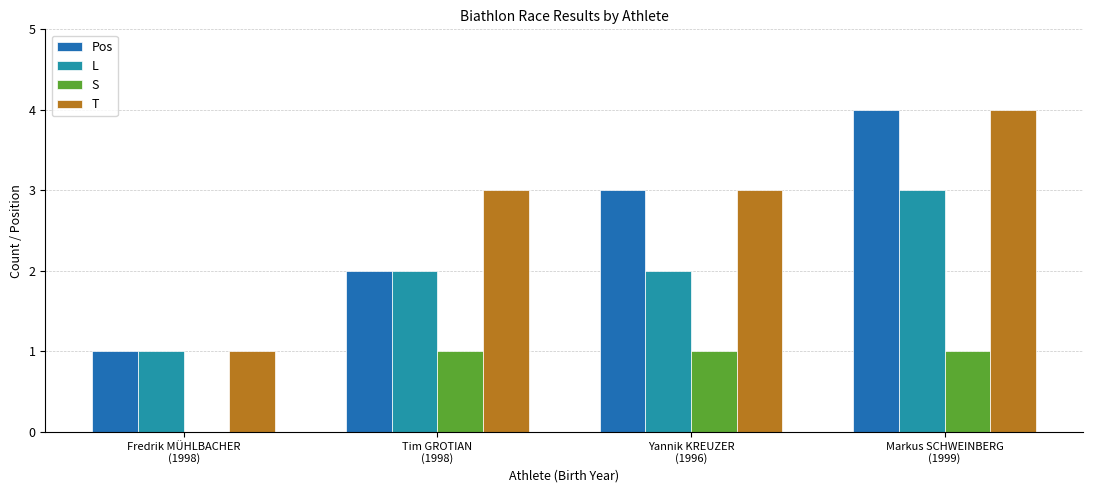

Which series has the largest total across all categories?

T